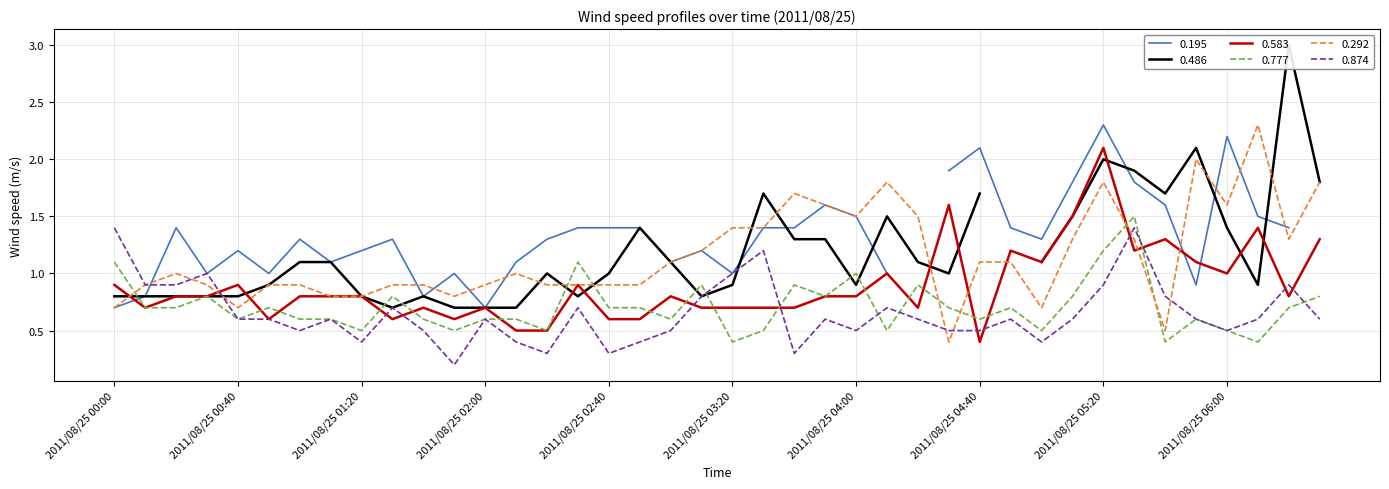

At which label does 0.583 reach its peak?

2011/08/25 05:20